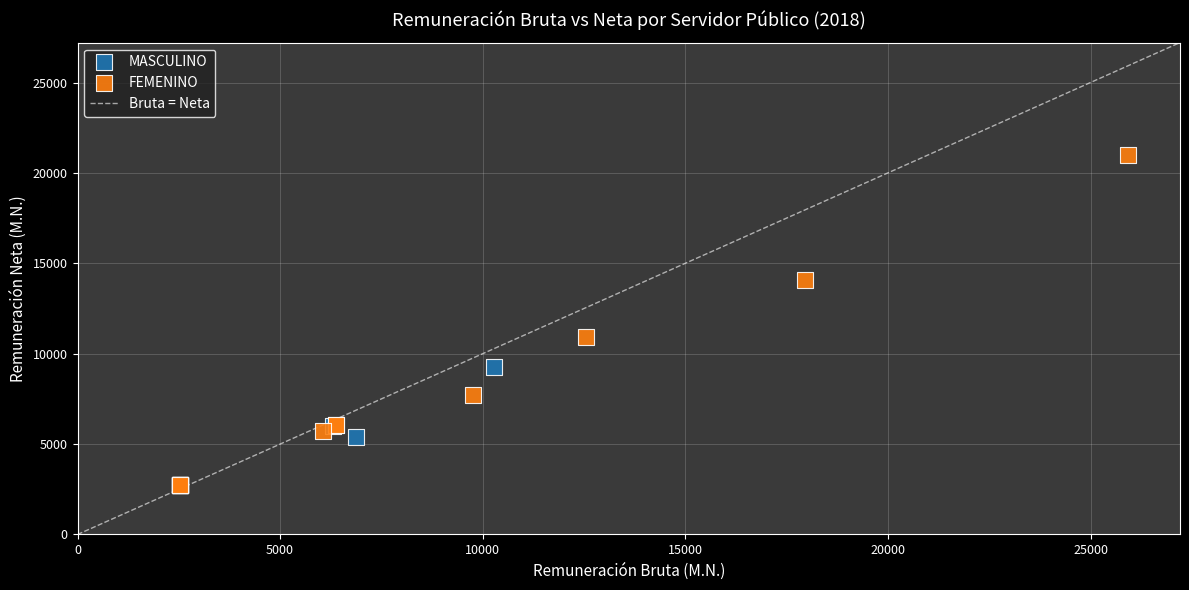

Which series reaches the minimum Y coordinate?

FEMENINO